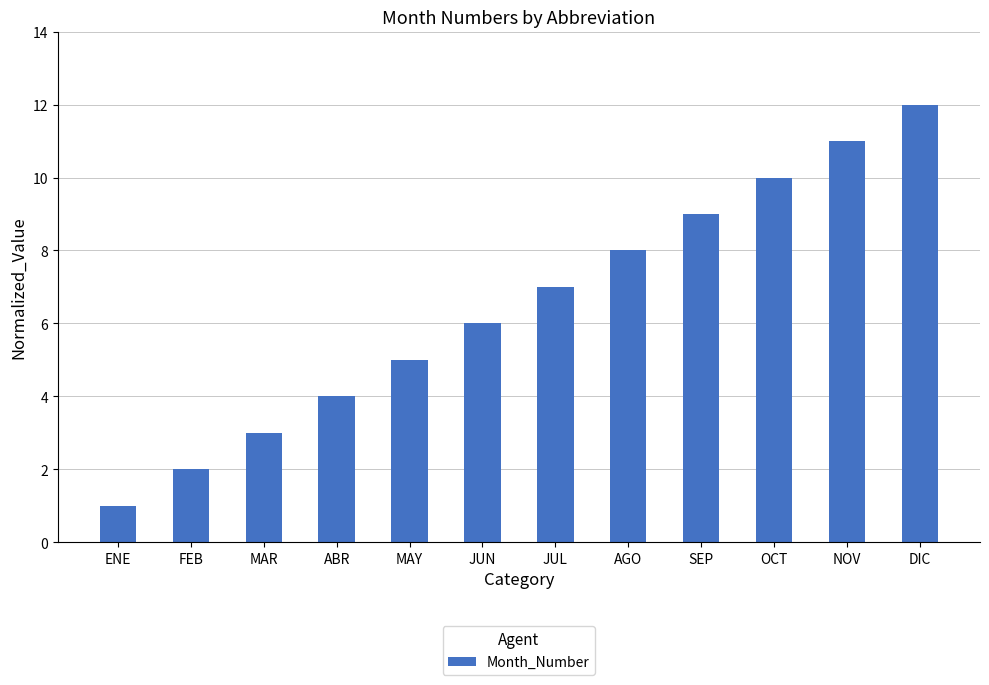

What is the maximum value shown in the chart?

12